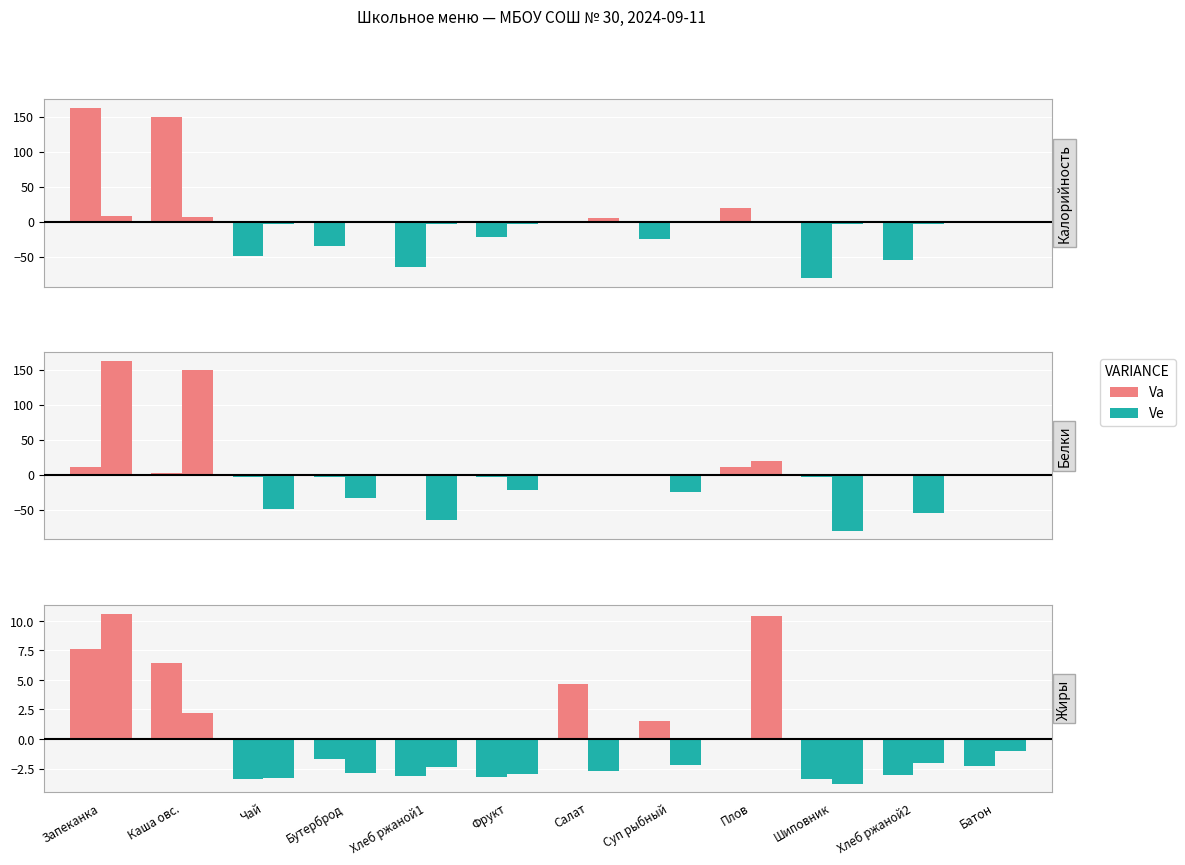

The value of Ve at Фрукт is -5.3. True or false?

False